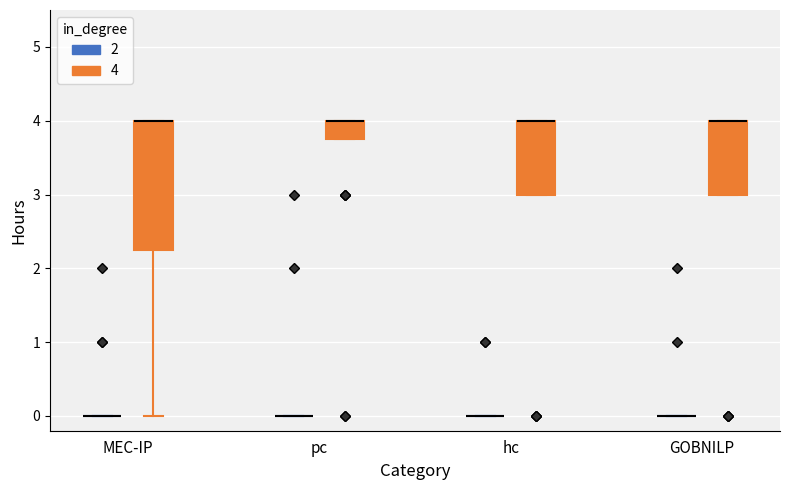

Reading left to right, read every box against the y-axis: the position of its median line, the range the box covers, and the ends of its whiskers. The values are not printed on the chart, so give them approximately, as read against the axis.

MEC-IP (2): box collapsed to a line at 0.0, whiskers 0.0 to 0.0
MEC-IP (4): median 4.0 (drawn on the box's upper edge), box 2.3 to 4.0, whiskers 0.0 to 4.0
pc (2): box collapsed to a line at 0.0, whiskers 0.0 to 0.0
pc (4): median 4.0 (drawn on the box's upper edge), box 3.8 to 4.0, whiskers 3.8 to 4.0
hc (2): box collapsed to a line at 0.0, whiskers 0.0 to 0.0
hc (4): median 4.0 (drawn on the box's upper edge), box 3.0 to 4.0, whiskers 3.0 to 4.0
GOBNILP (2): box collapsed to a line at 0.0, whiskers 0.0 to 0.0
GOBNILP (4): median 4.0 (drawn on the box's upper edge), box 3.0 to 4.0, whiskers 3.0 to 4.0